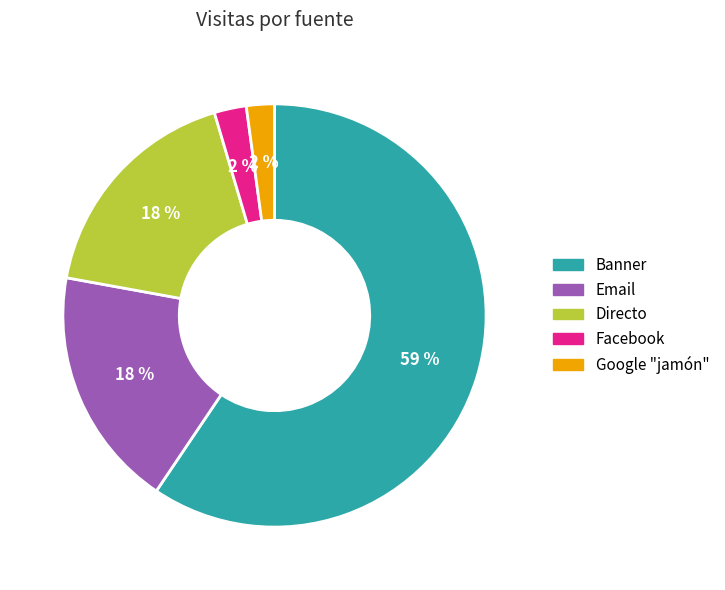

What percentage is the Directo slice, to the nearest percent?

18%